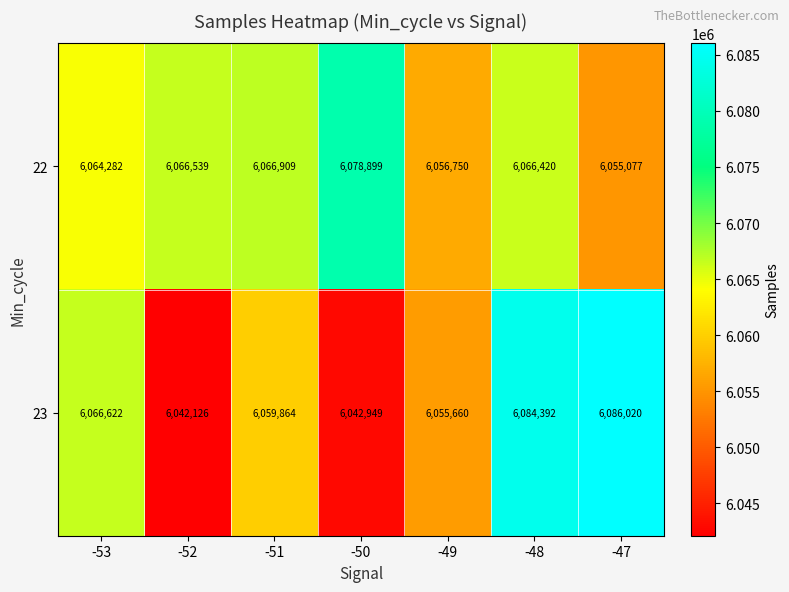

How many categories are shown in the chart?

7